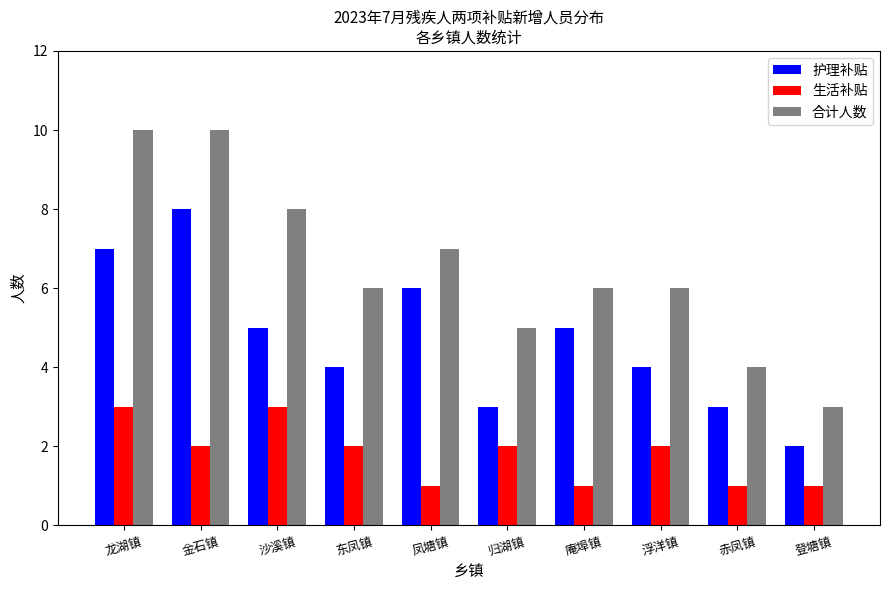

What is the sum of all 护理补贴 values?

47